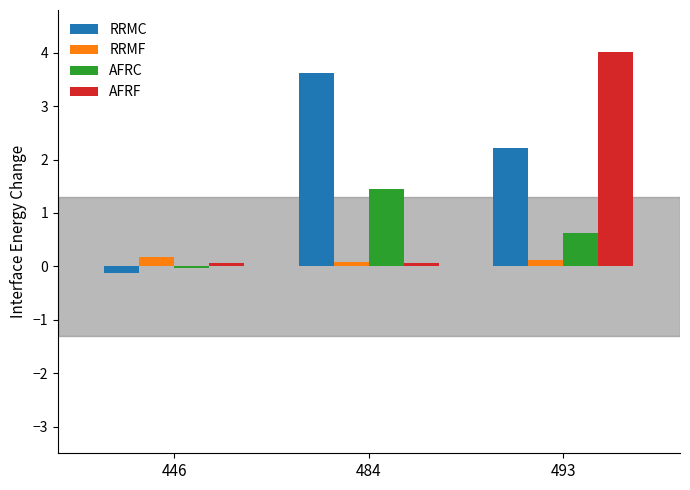

Which series has the largest total across all categories?

RRMC